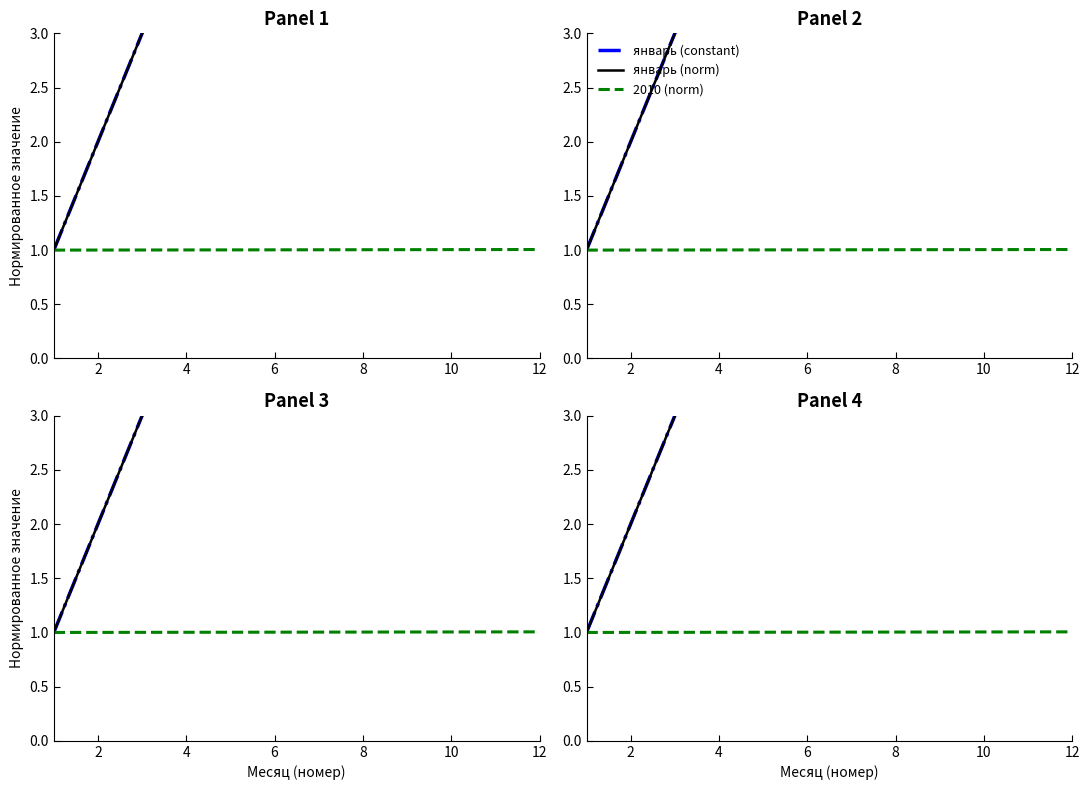

What is the average value of the январь (constant) series?

6.5